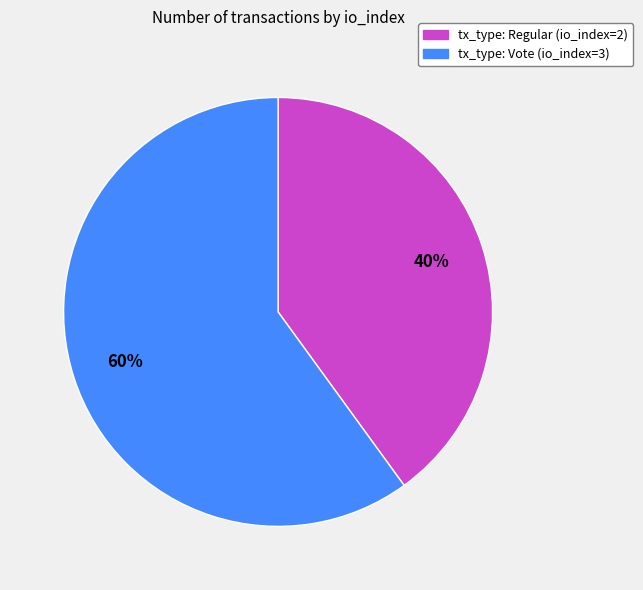

To the nearest percent, what is the difference between the largest and smallest slice percentages?

20%